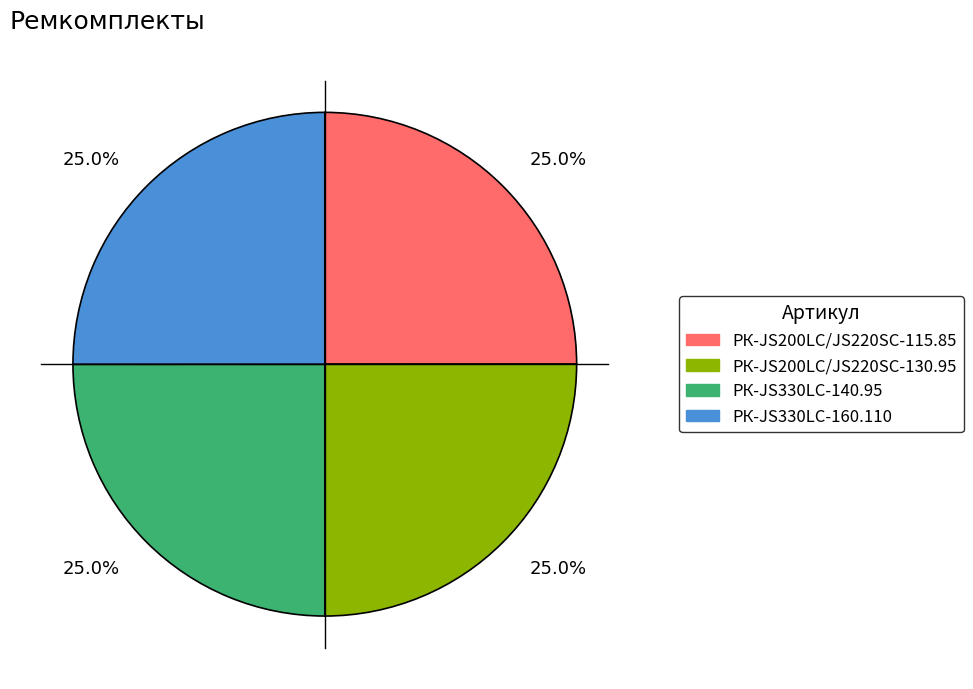

Is there any slice that represents more than half of the pie?

No